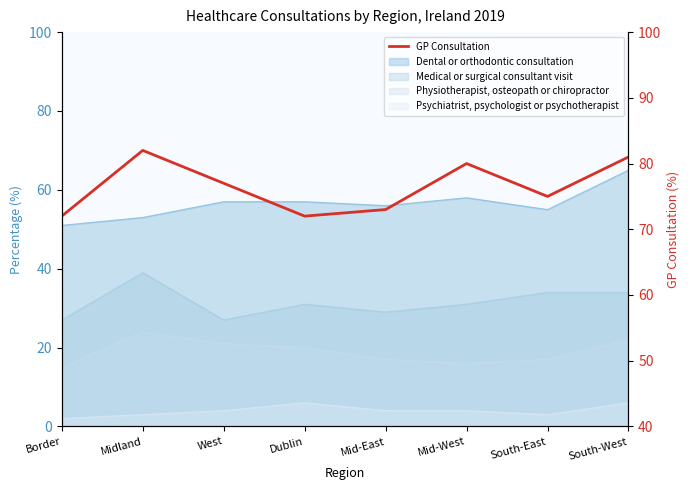

Which has a higher value, Border or Midland?

Midland